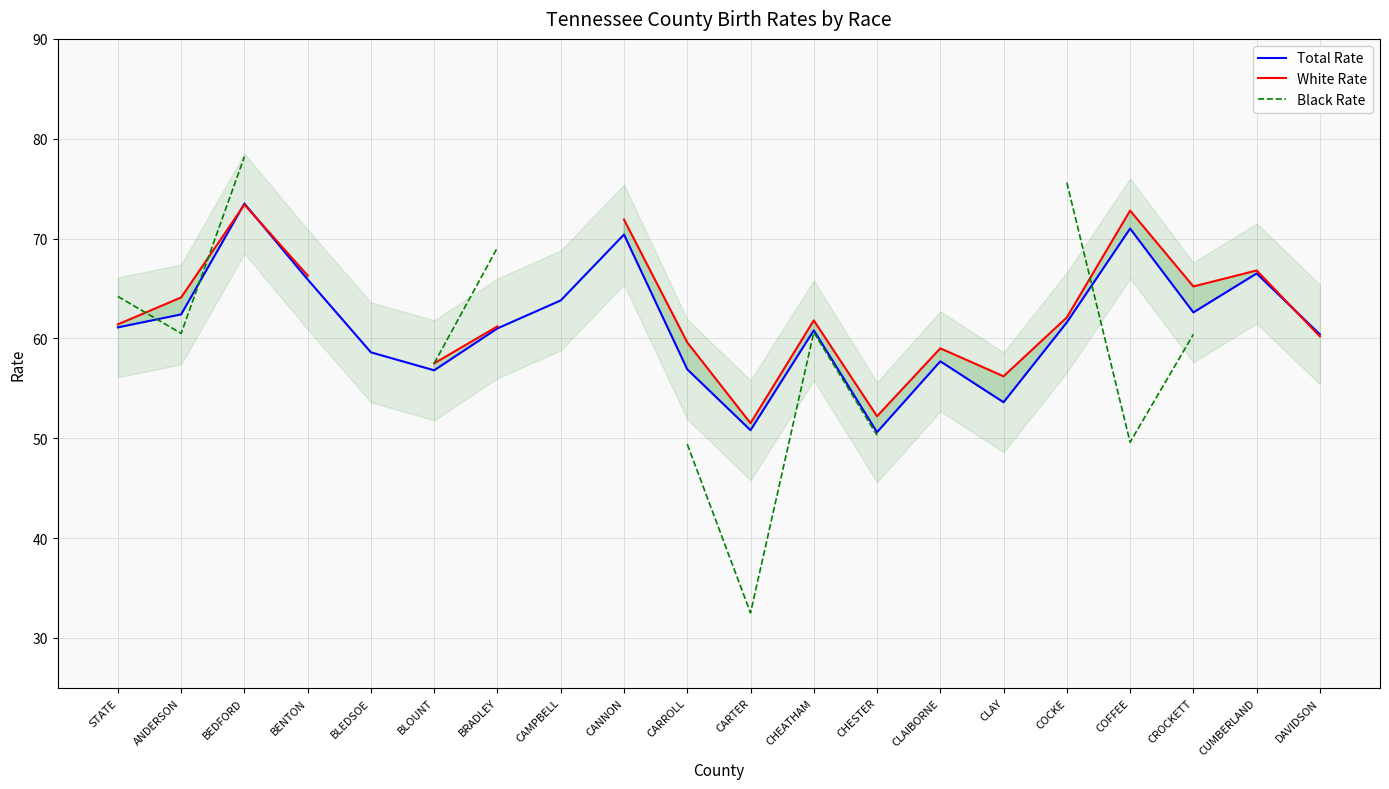

Where is the first local minimum for White Rate?

CARTER